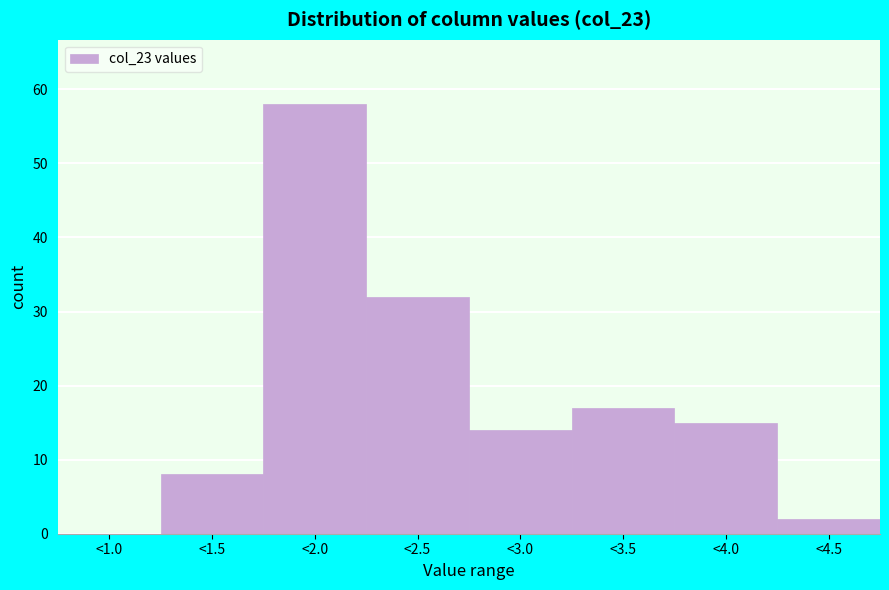

Reading right to left, list all the values displayed in this chart.

<4.5=2	<4.0=15	<3.5=17	<3.0=14	<2.5=32	<2.0=58	<1.5=8	<1.0=0